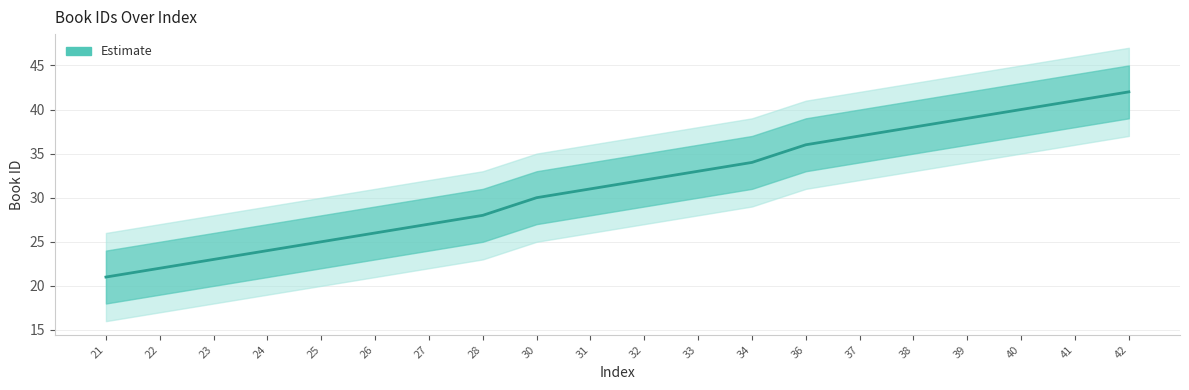

Reading right to left, transcribe all the data shown in this chart.

42=42	41=41	40=40	39=39	38=38	37=37	36=36	34=34	33=33	32=32	31=31	30=30	28=28	27=27	26=26	25=25	24=24	23=23	22=22	21=21